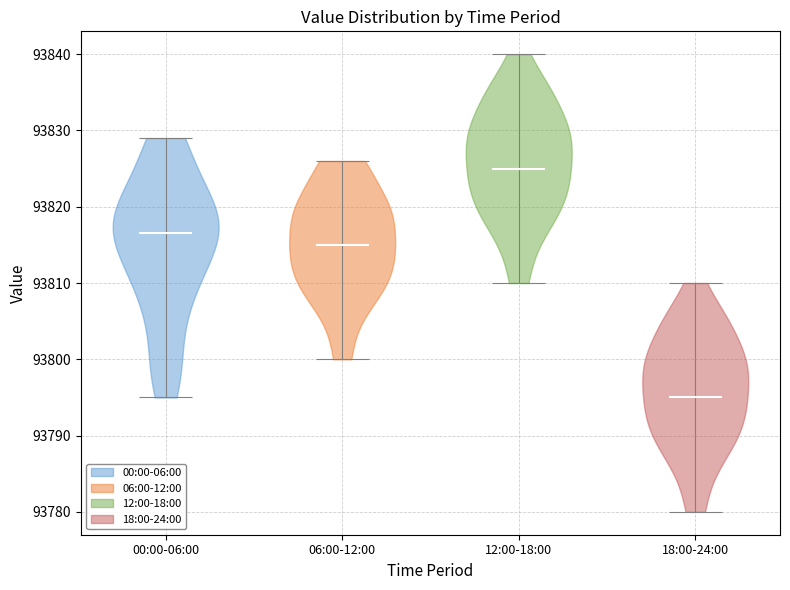

Which violin has the lowest median line?

18:00-24:00